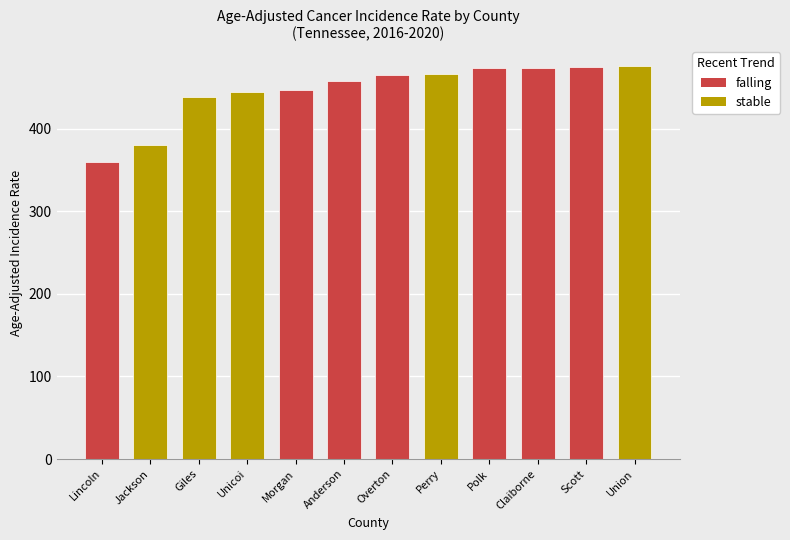

What is the ratio of the value at Claiborne to the value at Anderson?

1.0